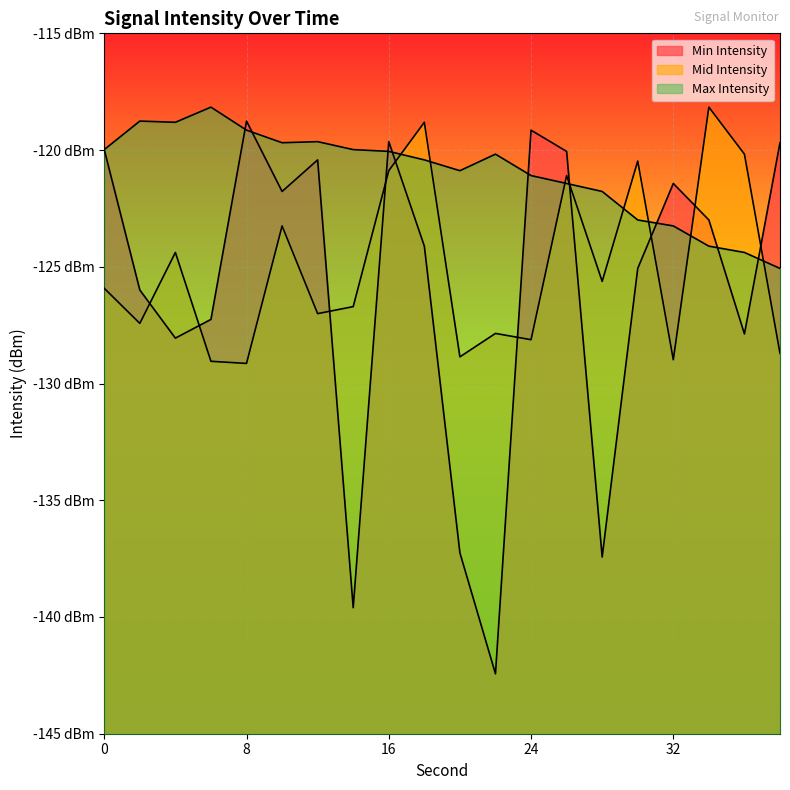

How many lines are shown in the chart?

3